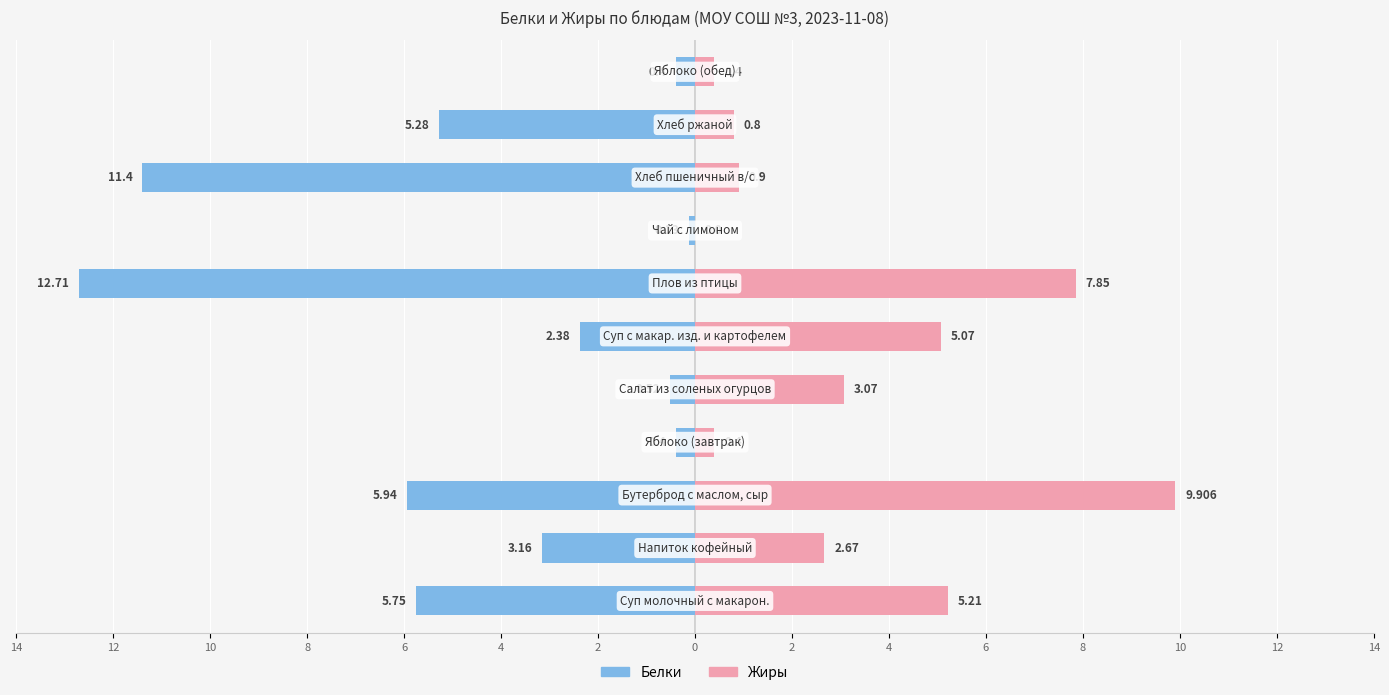

Count the number of data series in this chart.

2